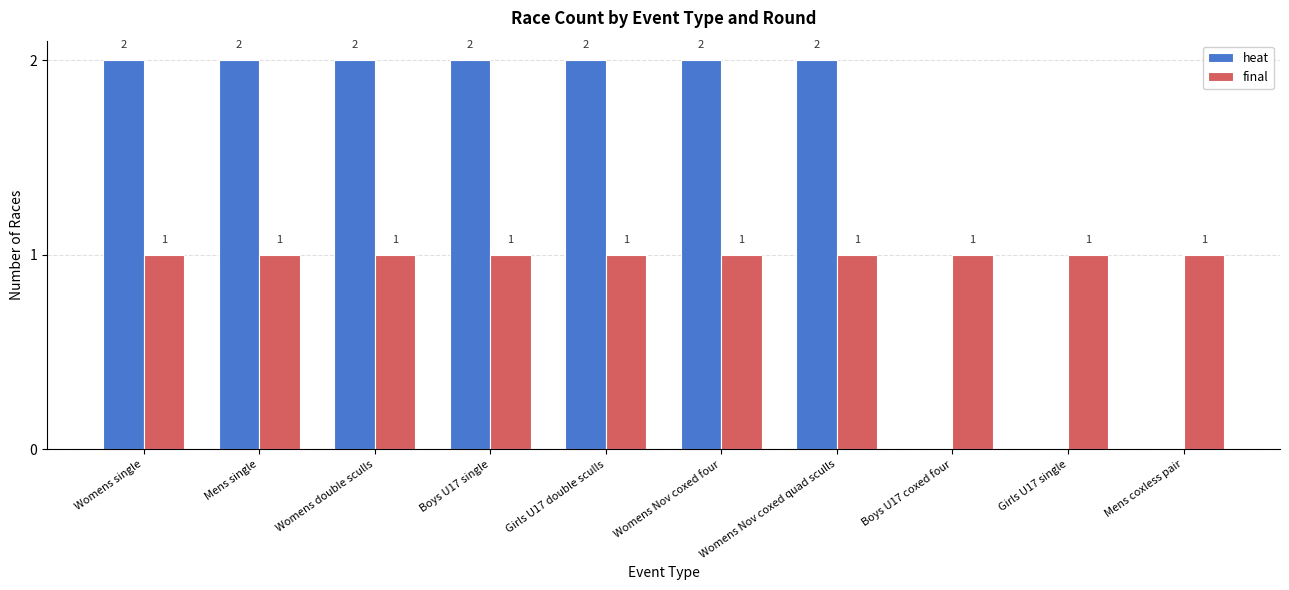

What is the sum of all heat values?

14